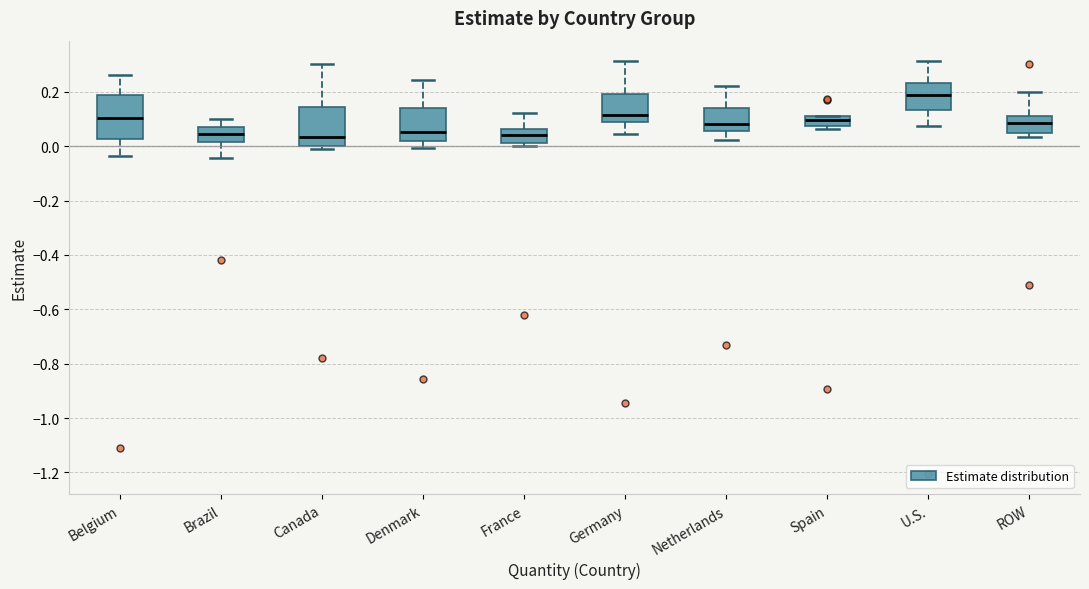

Where does the lower whisker of the box for U.S. end on the y-axis? The values are not printed on the chart, so give them approximately, as read against the axis.

0.08